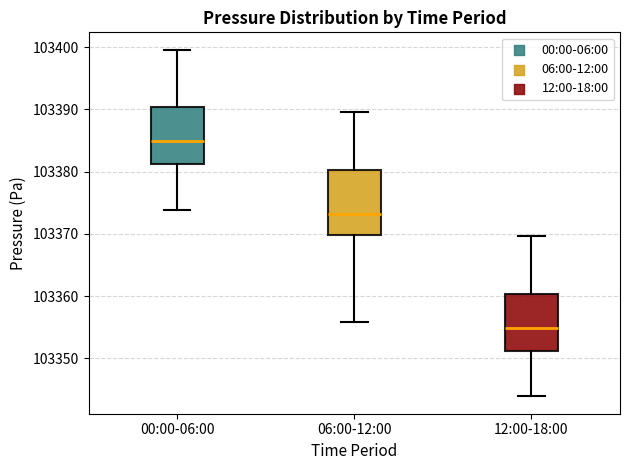

Reading left to right, read every box against the y-axis: the position of its median line, the range the box covers, and the ends of its whiskers. The values are not printed on the chart, so give them approximately, as read against the axis.

00:00-06:00: median 103385, box 103381 to 103390, whiskers 103374 to 103400
06:00-12:00: median 103373, box 103370 to 103380, whiskers 103356 to 103390
12:00-18:00: median 103355, box 103351 to 103360, whiskers 103344 to 103370